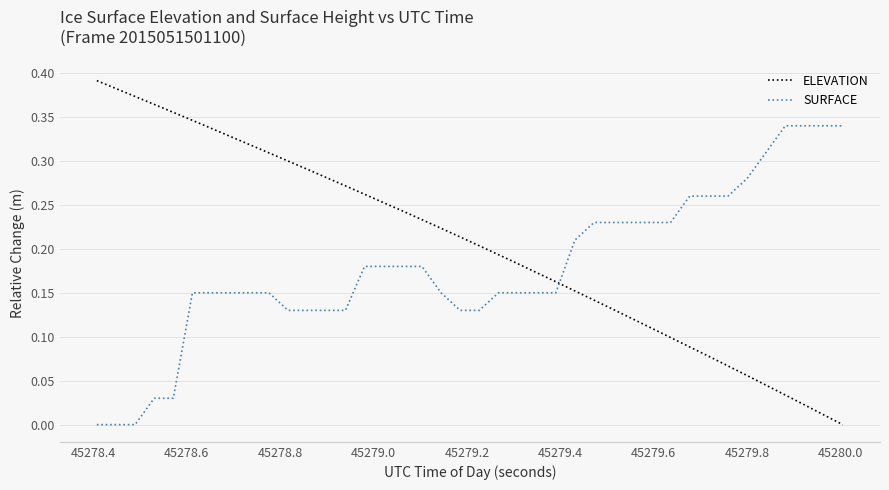

Which series has the widest spread of values?

ELEVATION